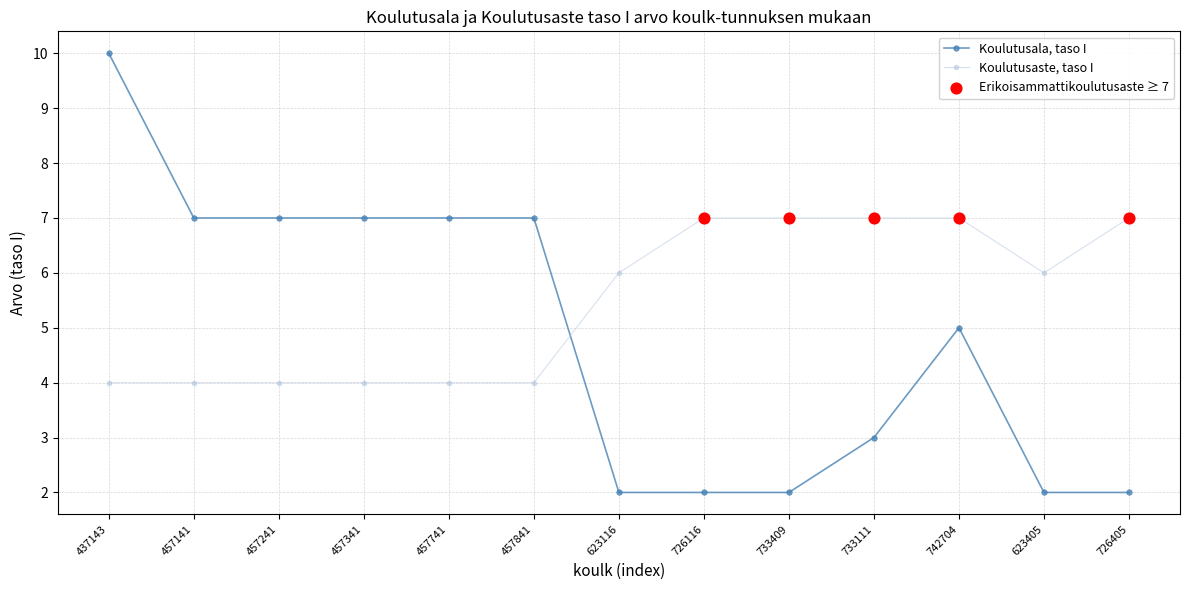

Is the value of Koulutusala, taso I at 733409 greater than the value of Koulutusaste, taso I at 733111?

No